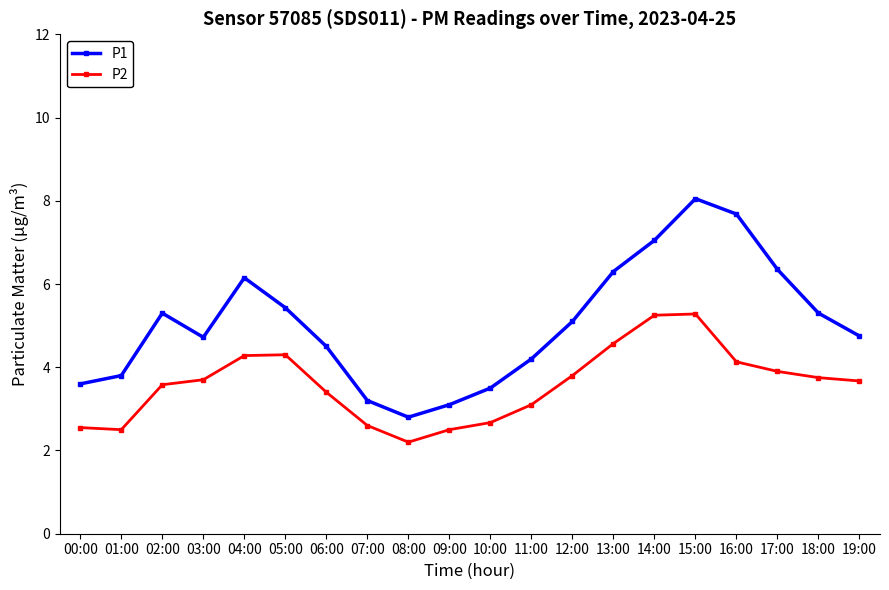

Where is the first local maximum for P1?

02:00